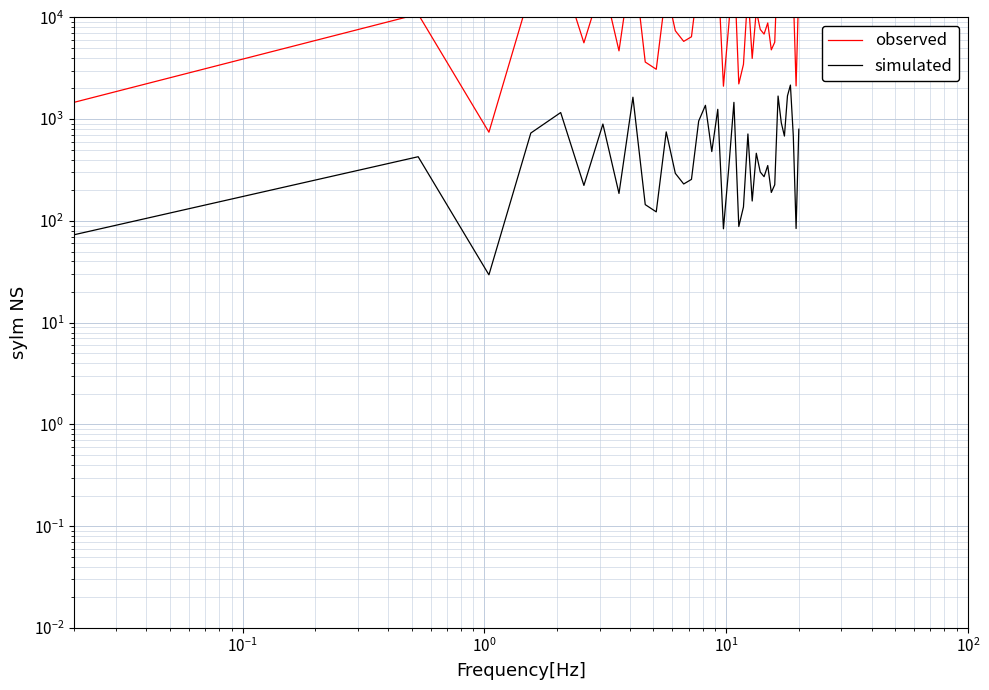

How many categories are shown in the chart?

40